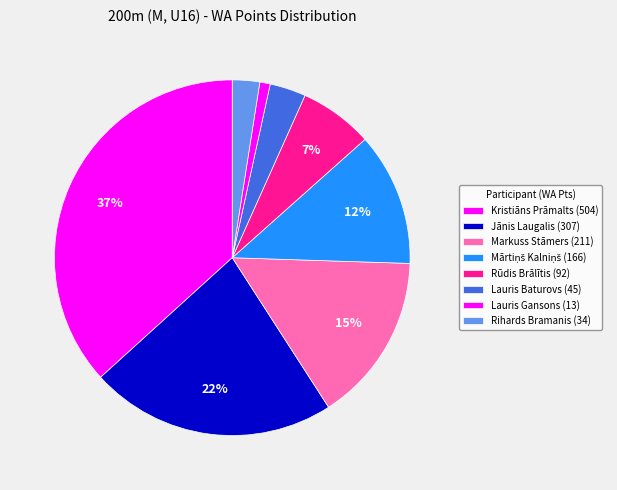

To the nearest percent, what is the combined percentage of Markuss Stāmers and Lauris Baturovs?

19%